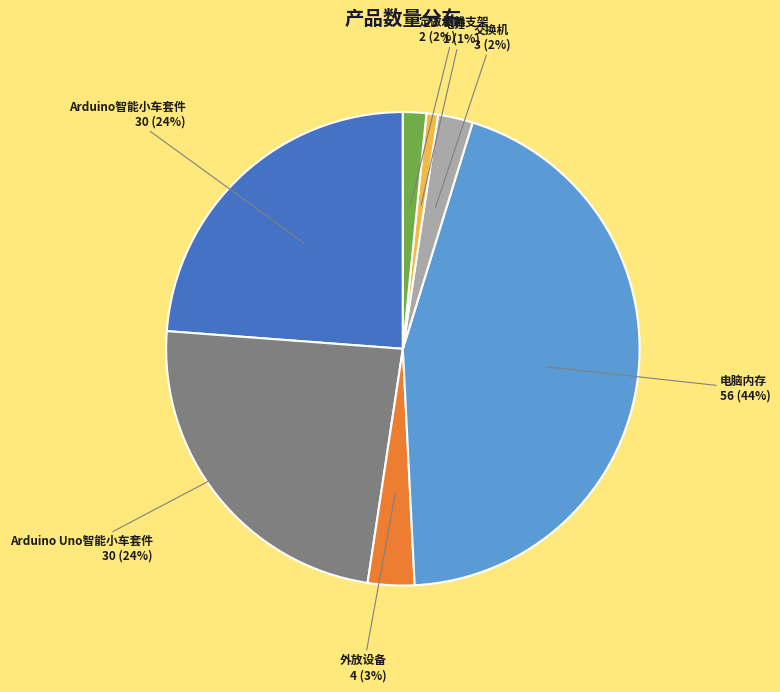

How many slices are in this pie chart?

7